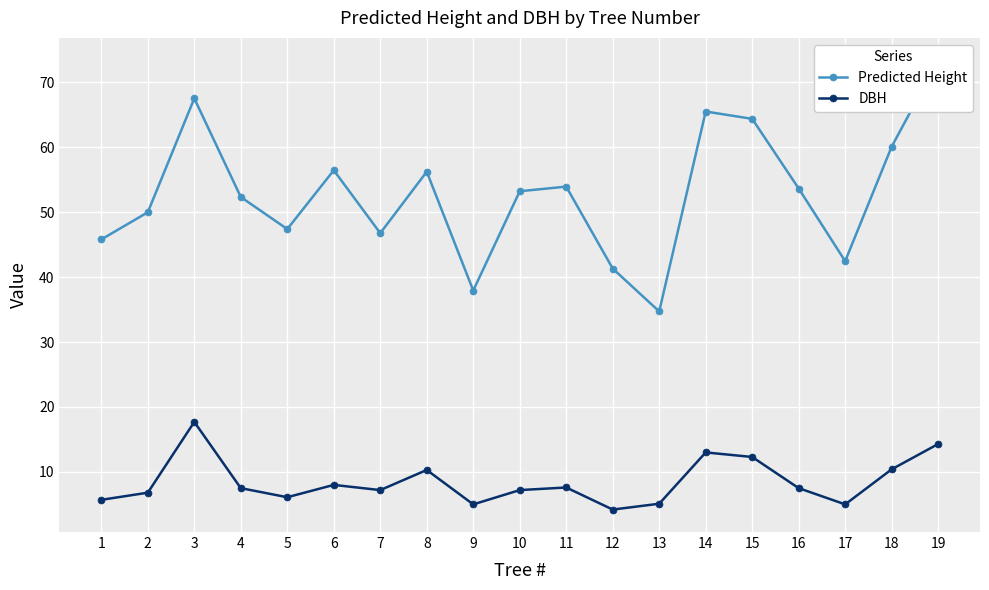

Is it true that Predicted Height equals 45.8 at 1?

True